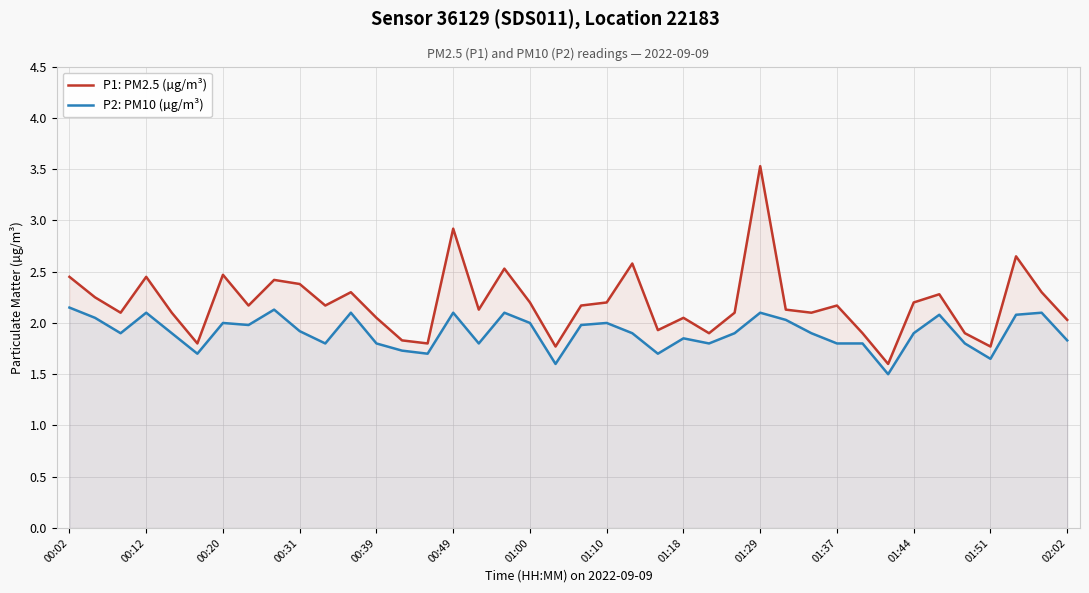

List the series in order of their overall mean, lowest first.

P2: PM10 (µg/m³), P1: PM2.5 (µg/m³)